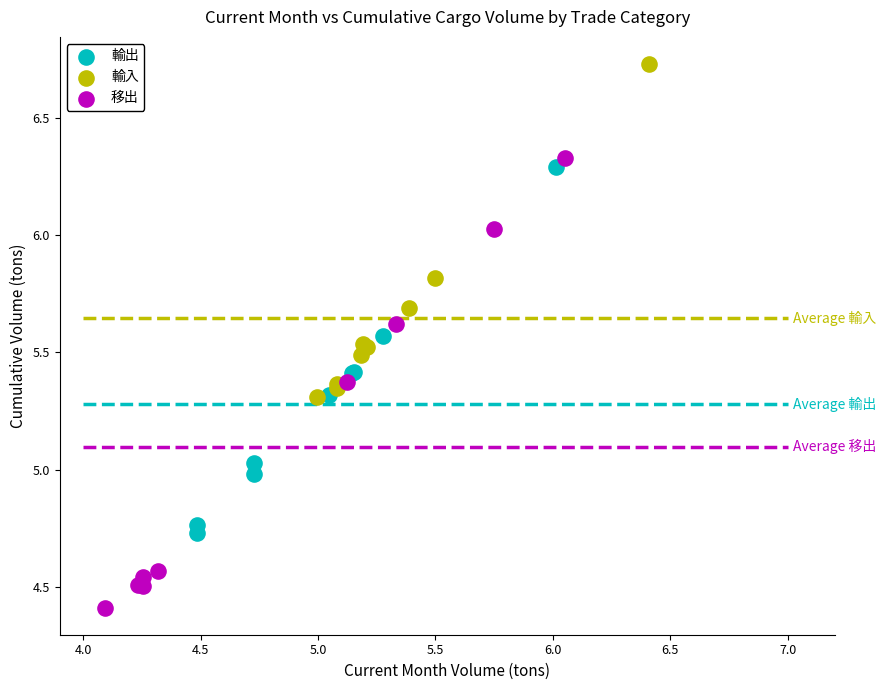

What are all the series names shown in the legend?

輸出, 輸入, 移出